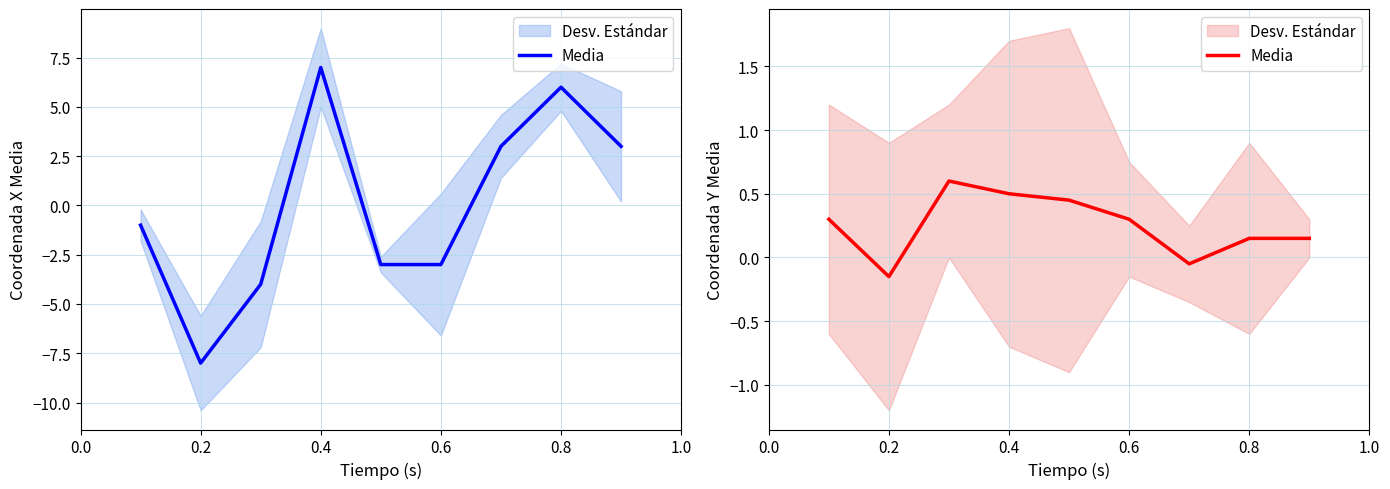

Is it true that the value at 0.8 is 0.2?

True